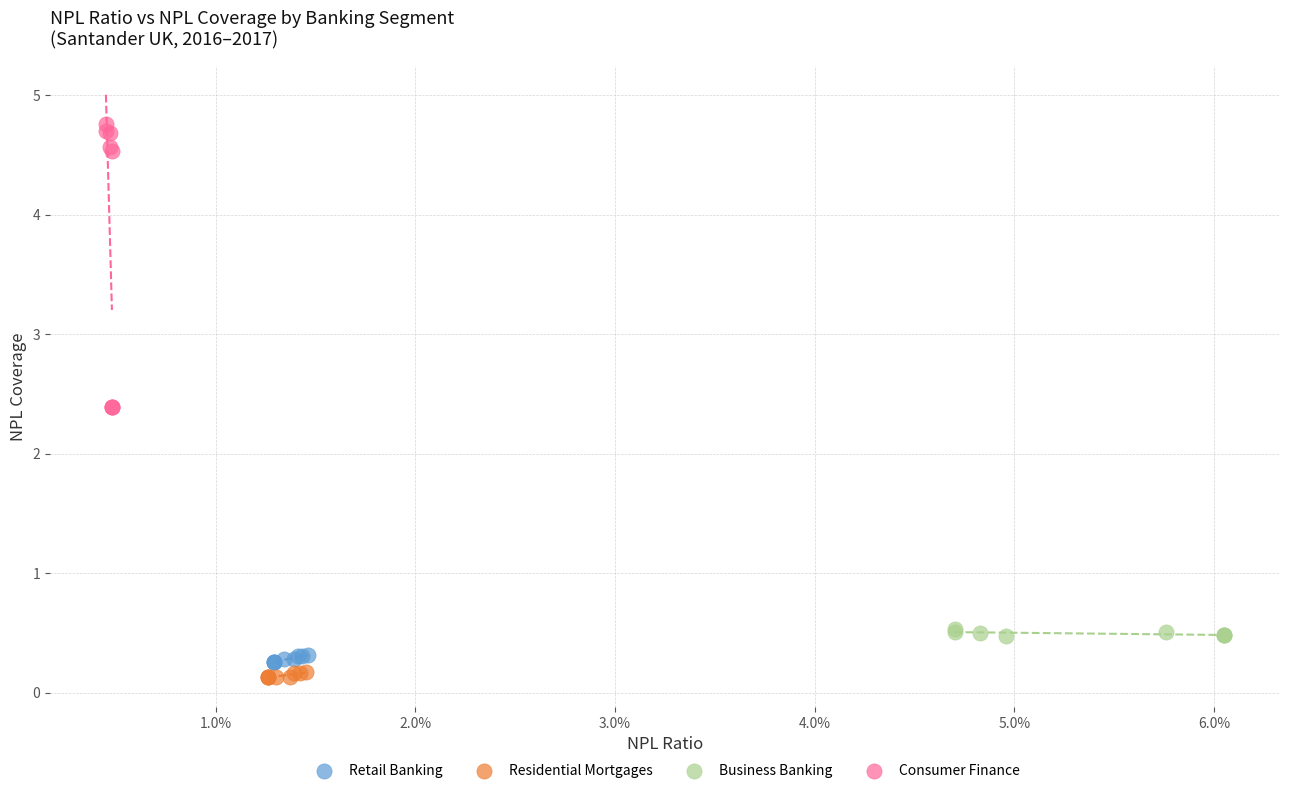

What are all the series names shown in the legend?

Retail Banking, Residential Mortgages, Business Banking, Consumer Finance